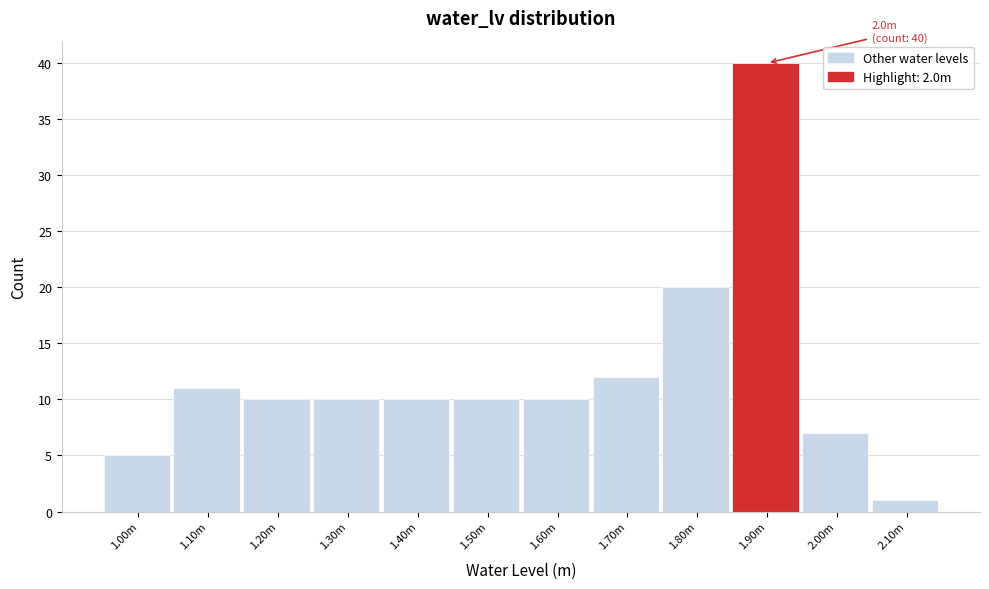

Reading right to left, list all the values displayed in this chart.

1	7	40	20	12	10	10	10	10	10	11	5